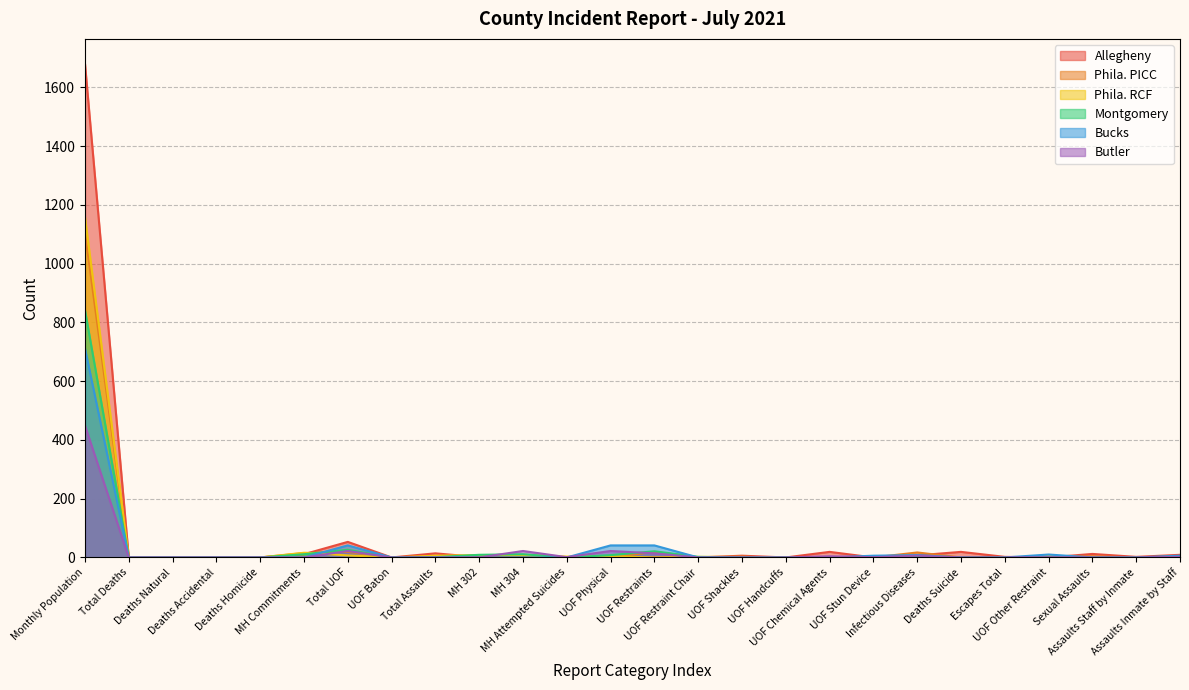

What is the difference between the maximum and minimum values in the Phila. RCF series?

1159